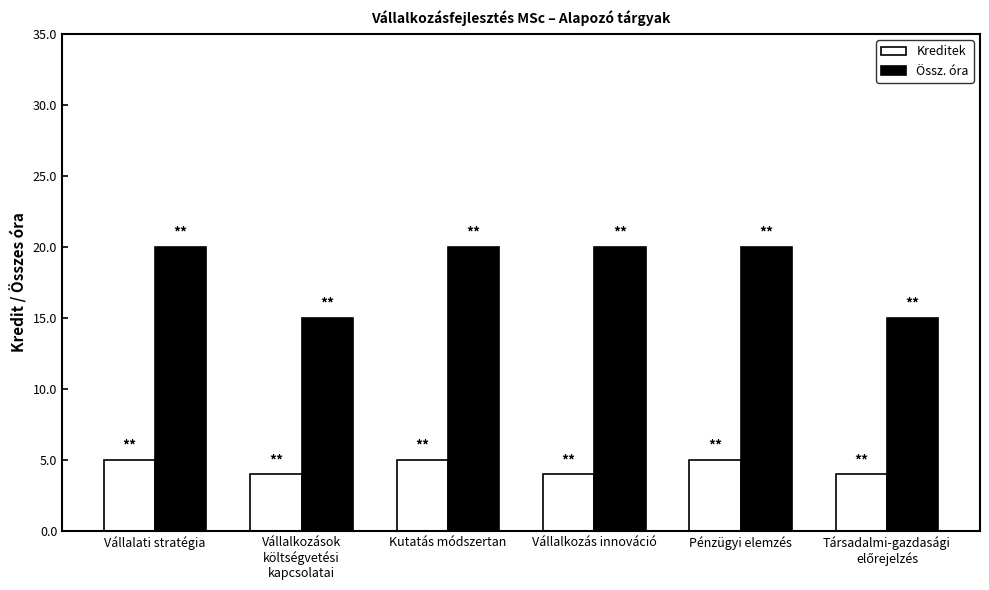

The value of Össz. óra at Vállalkozás innováció is 20. True or false?

True